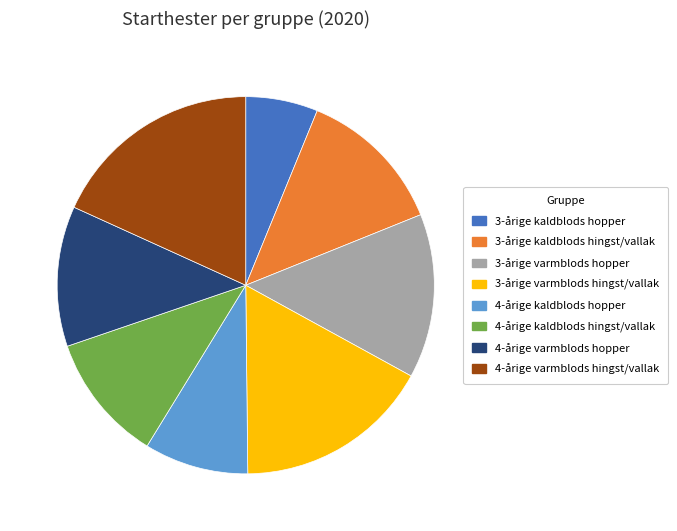

Is it true that 4-årige kaldblods hopper is 1% of the pie?

False